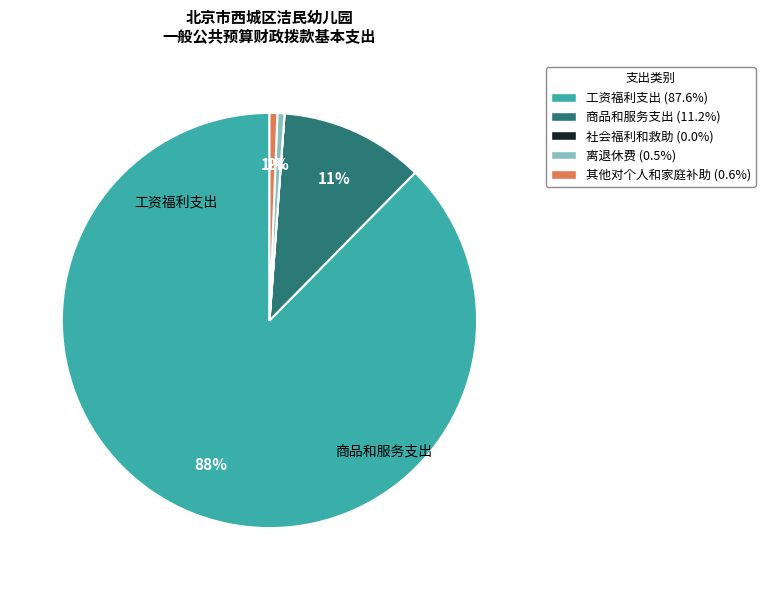

Which category accounts for the majority?

工资福利支出